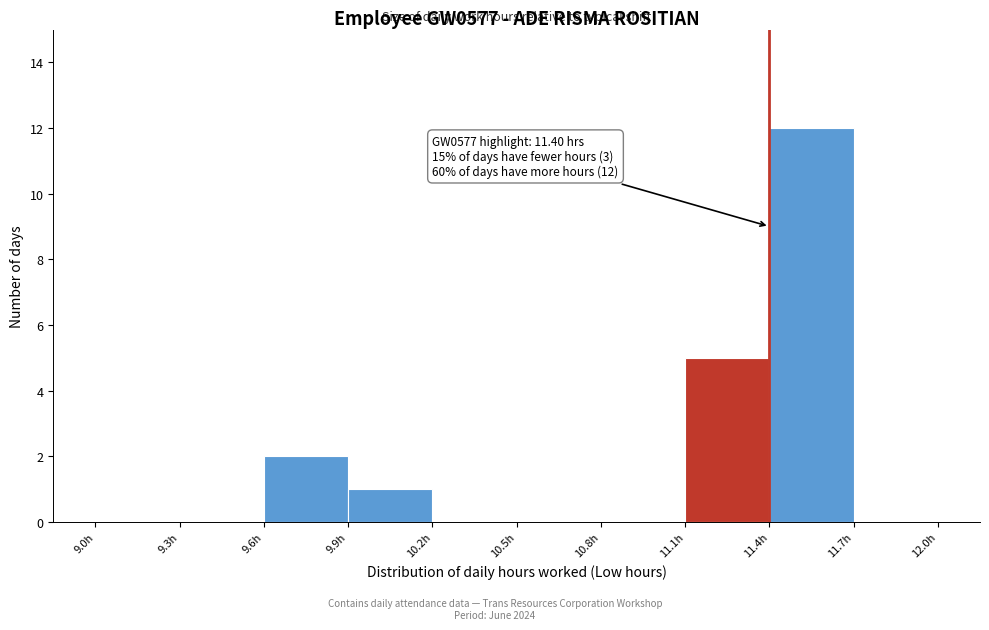

Over which range of the x-axis is the bar tallest?

11.4 to 11.7